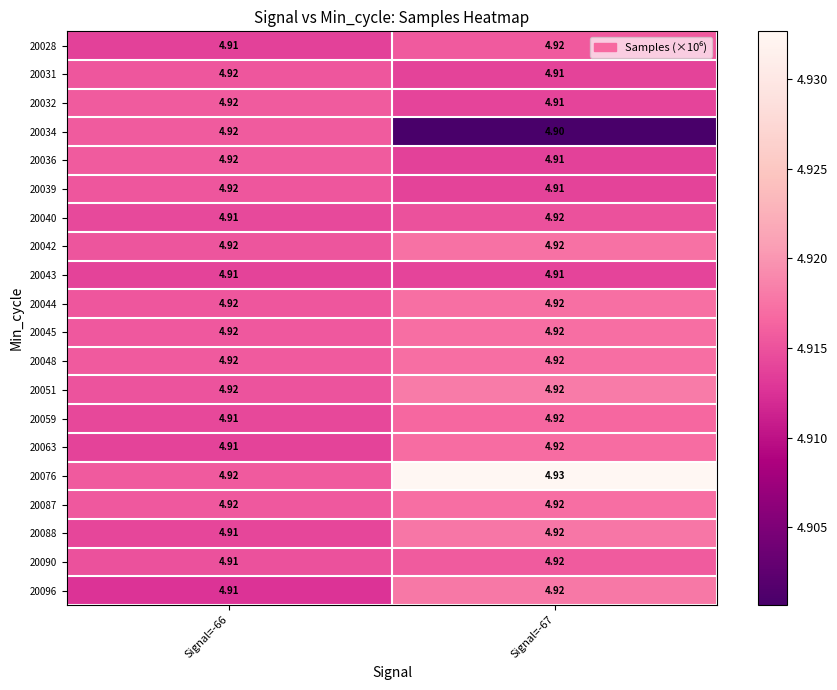

Is the value of 20032 at Signal=-67 greater than the value of 20076 at Signal=-66?

No